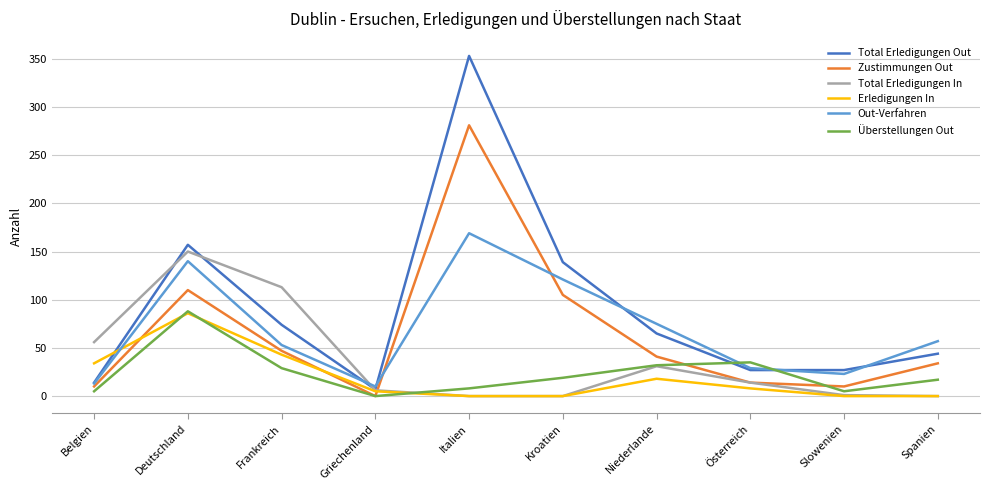

At how many categories does at least one series exceed 46?

7